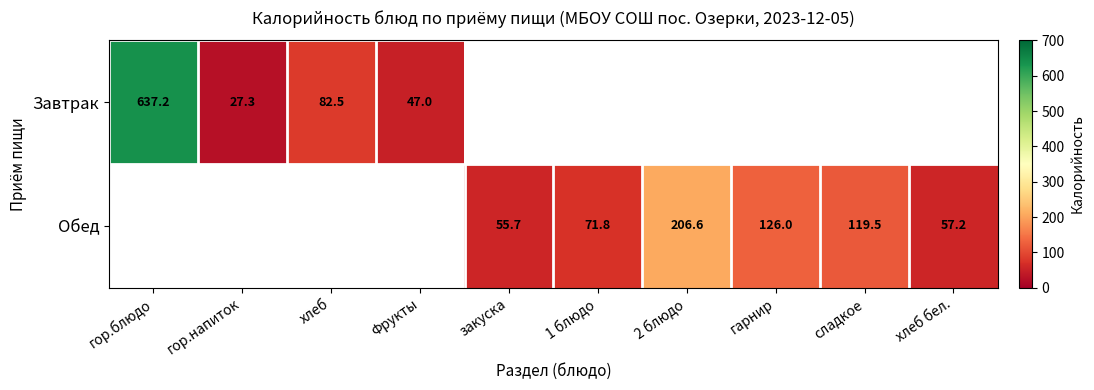

The value of Завтрак at хлеб is 121.8. True or false?

False